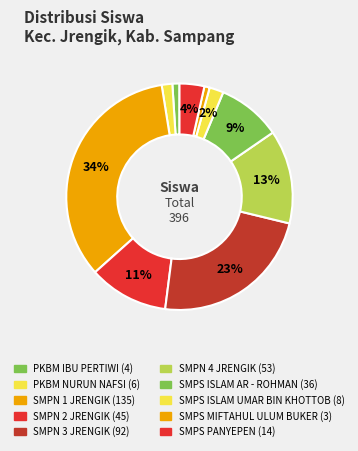

What is the smallest slice in the pie chart?

SMPS MIFTAHUL ULUM BUKER